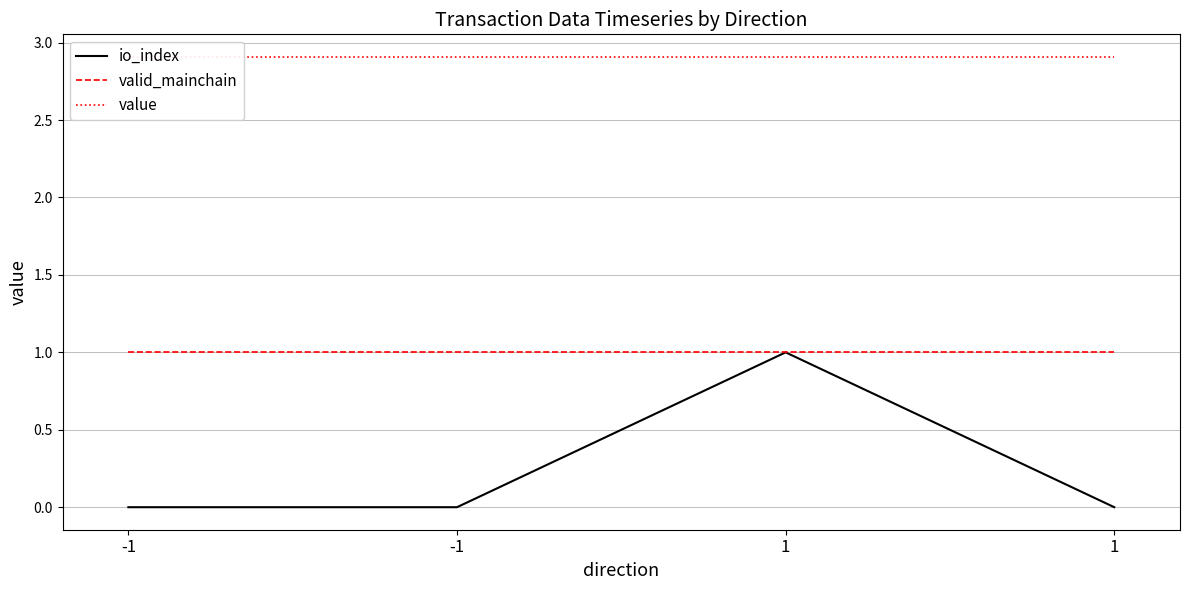

How many lines are shown in the chart?

3